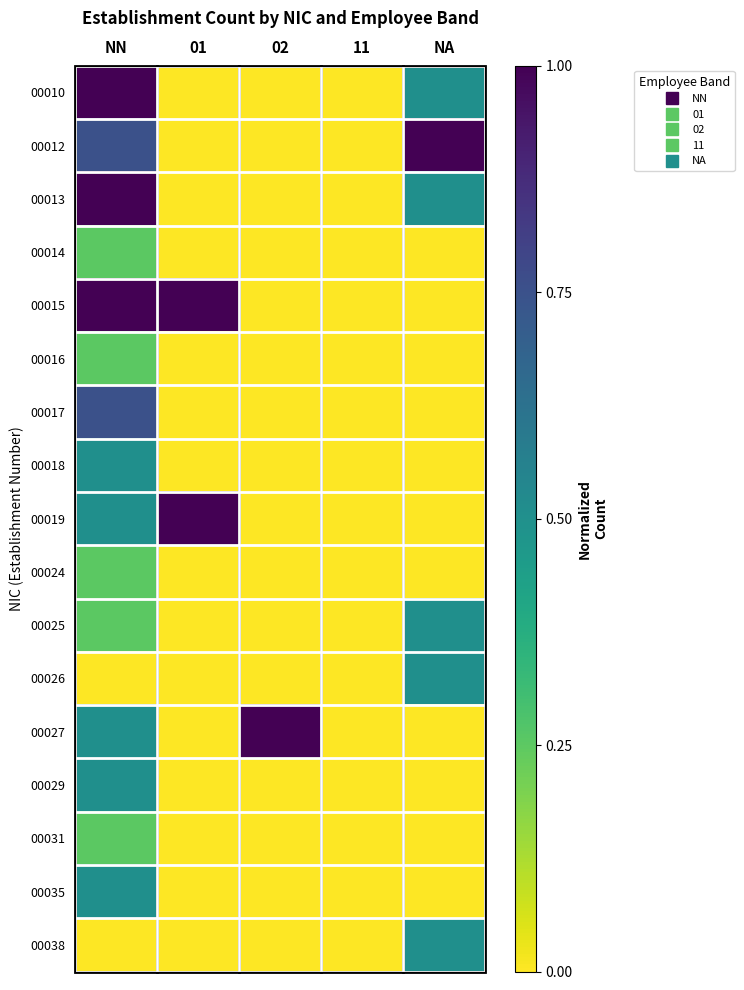

Reading left to right, list all the values displayed in this chart.

00010: NN=1.0	01=0.0	02=0.0	11=0.0	NA=0.5
00012: NN=0.8	01=0.0	02=0.0	11=0.0	NA=1.0
00013: NN=1.0	01=0.0	02=0.0	11=0.0	NA=0.5
00014: NN=0.2	01=0.0	02=0.0	11=0.0	NA=0.0
00015: NN=1.0	01=1.0	02=0.0	11=0.0	NA=0.0
00016: NN=0.2	01=0.0	02=0.0	11=0.0	NA=0.0
00017: NN=0.8	01=0.0	02=0.0	11=0.0	NA=0.0
00018: NN=0.5	01=0.0	02=0.0	11=0.0	NA=0.0
00019: NN=0.5	01=1.0	02=0.0	11=0.0	NA=0.0
00024: NN=0.2	01=0.0	02=0.0	11=0.0	NA=0.0
00025: NN=0.2	01=0.0	02=0.0	11=0.0	NA=0.5
00026: NN=0.0	01=0.0	02=0.0	11=0.0	NA=0.5
00027: NN=0.5	01=0.0	02=1.0	11=0.0	NA=0.0
00029: NN=0.5	01=0.0	02=0.0	11=0.0	NA=0.0
00031: NN=0.2	01=0.0	02=0.0	11=0.0	NA=0.0
00035: NN=0.5	01=0.0	02=0.0	11=0.0	NA=0.0
00038: NN=0.0	01=0.0	02=0.0	11=0.0	NA=0.5